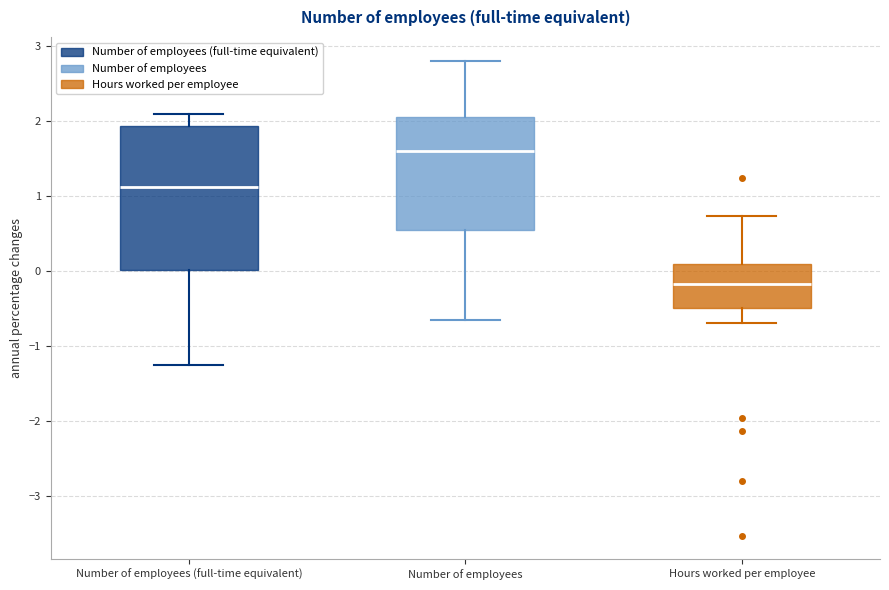

Which box is the tallest, from its lower edge to its upper edge?

Number of employees (full-time equivalent)